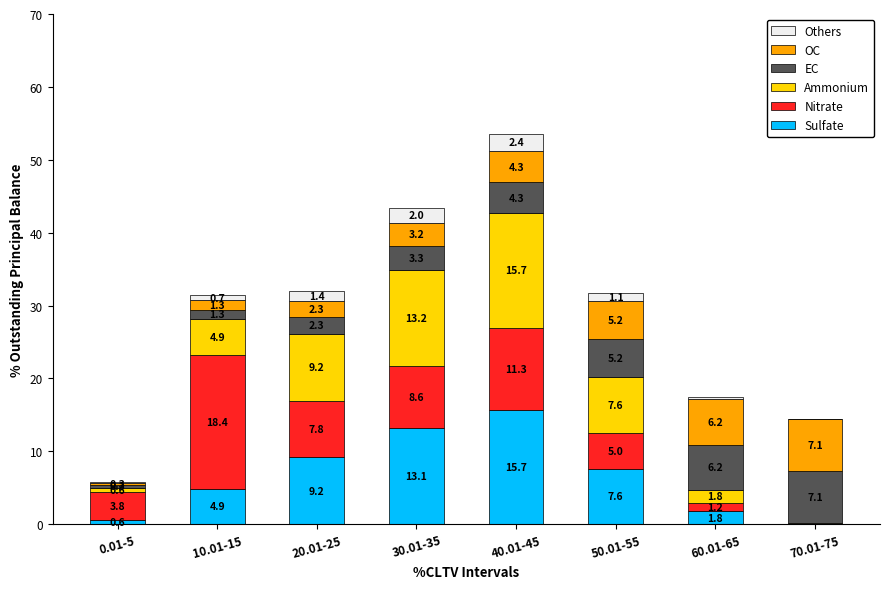

What is the sum of all Sulfate values?

53.0